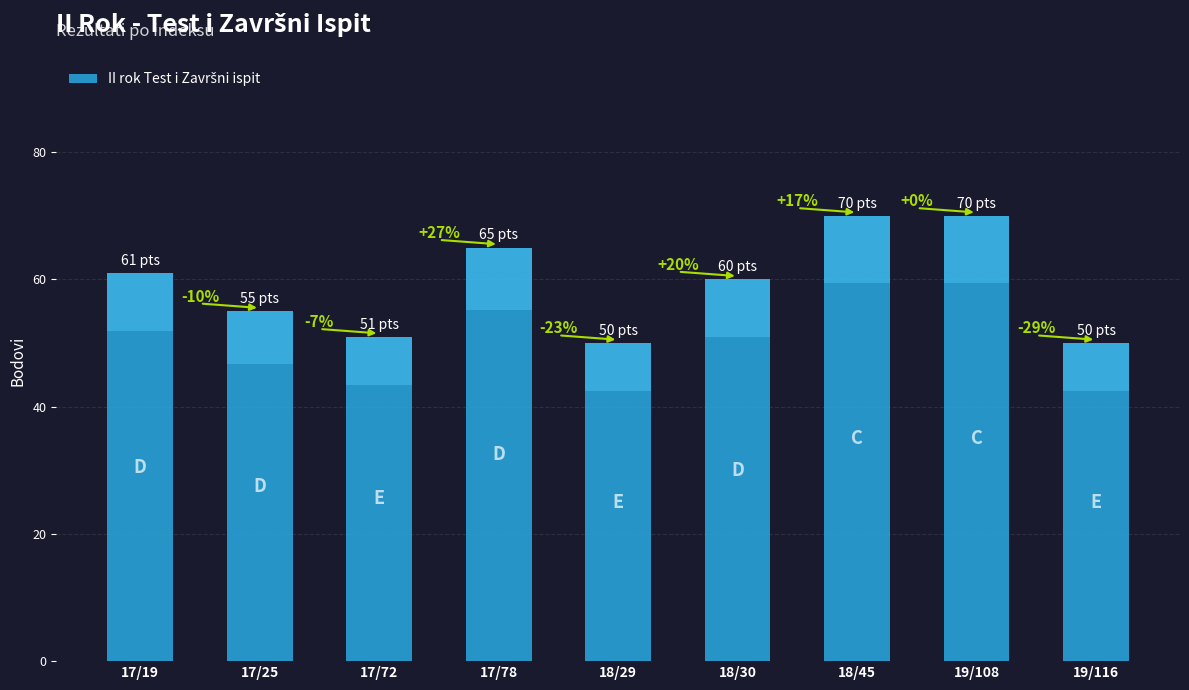

How many distinct data groups are displayed?

1